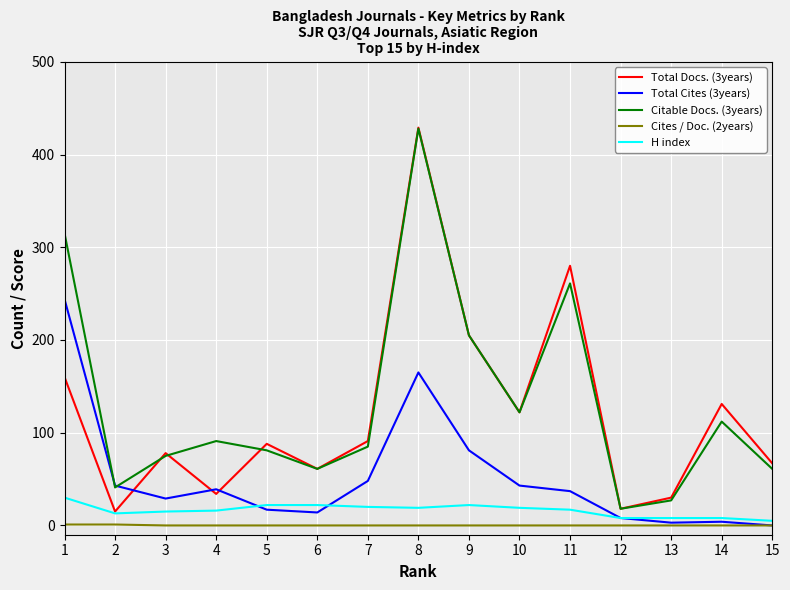

Is the value of Total Docs. (3years) at 13 greater than the value of Citable Docs. (3years) at 15?

No